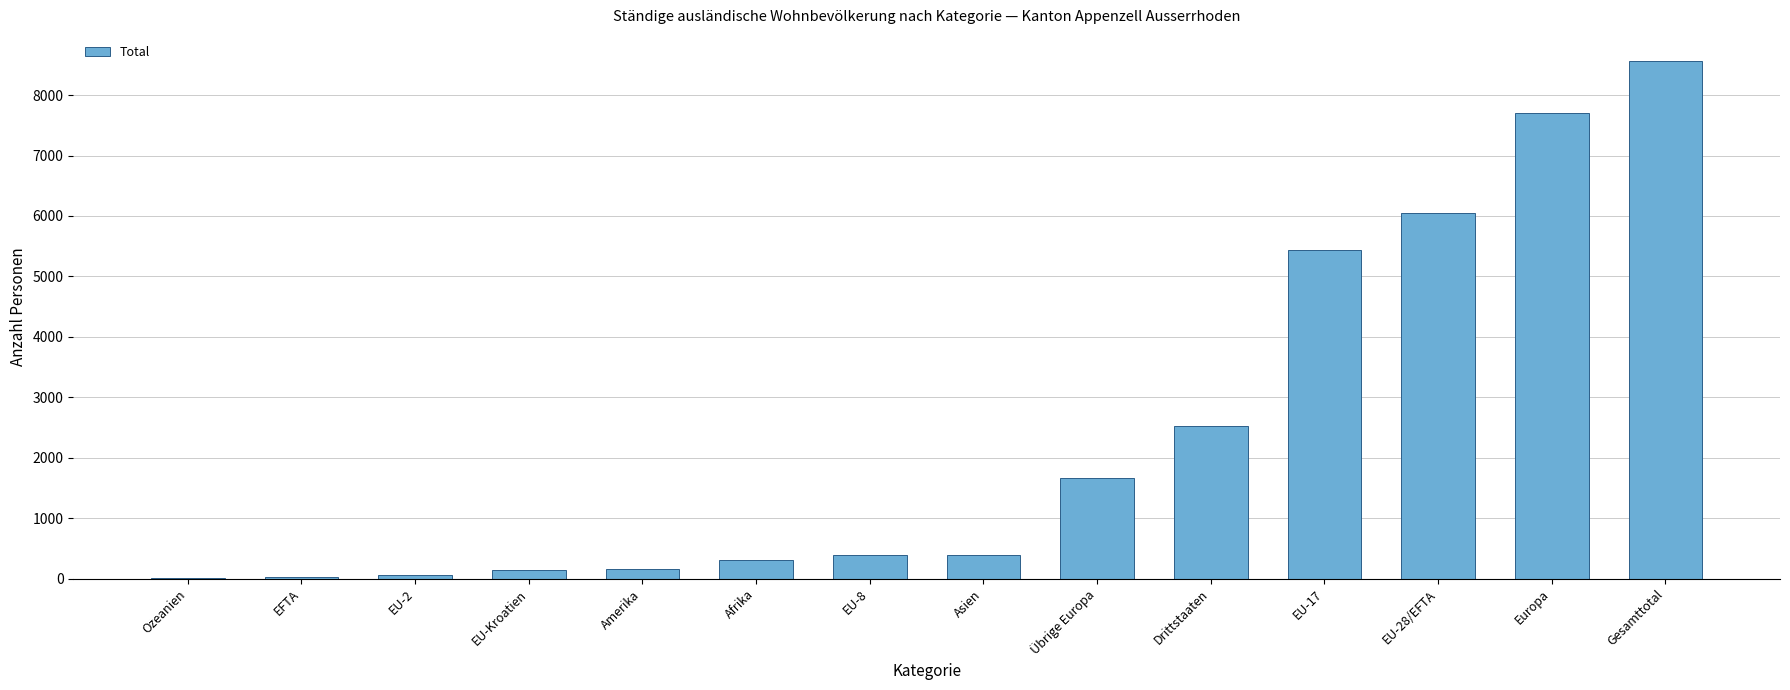

Are the bars horizontal?

No